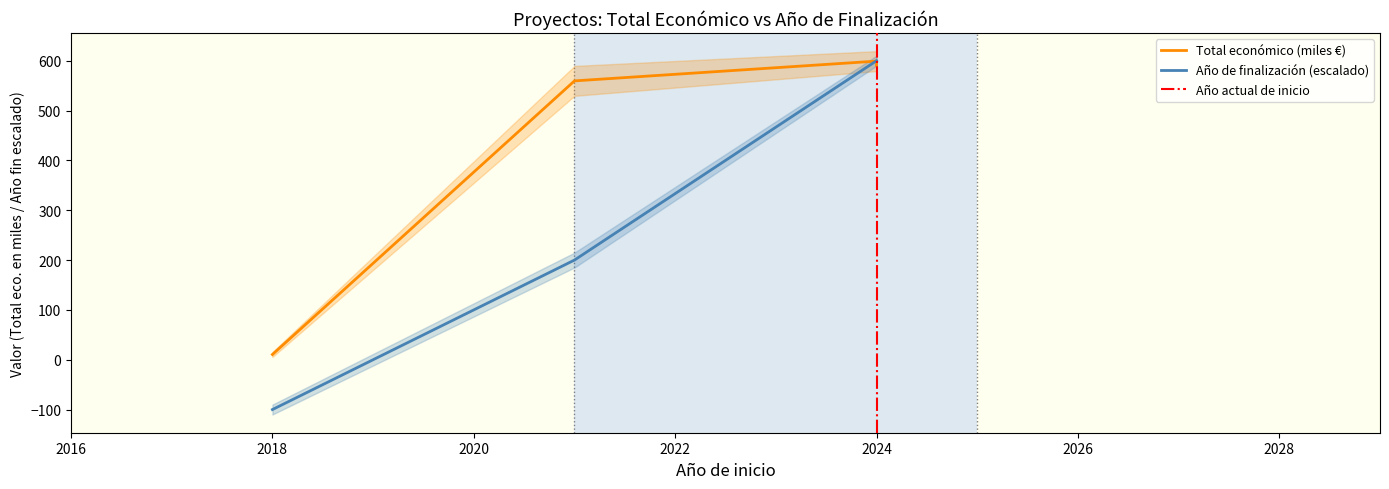

True or false: Año de finalización and Total económico intersect in this chart.

True